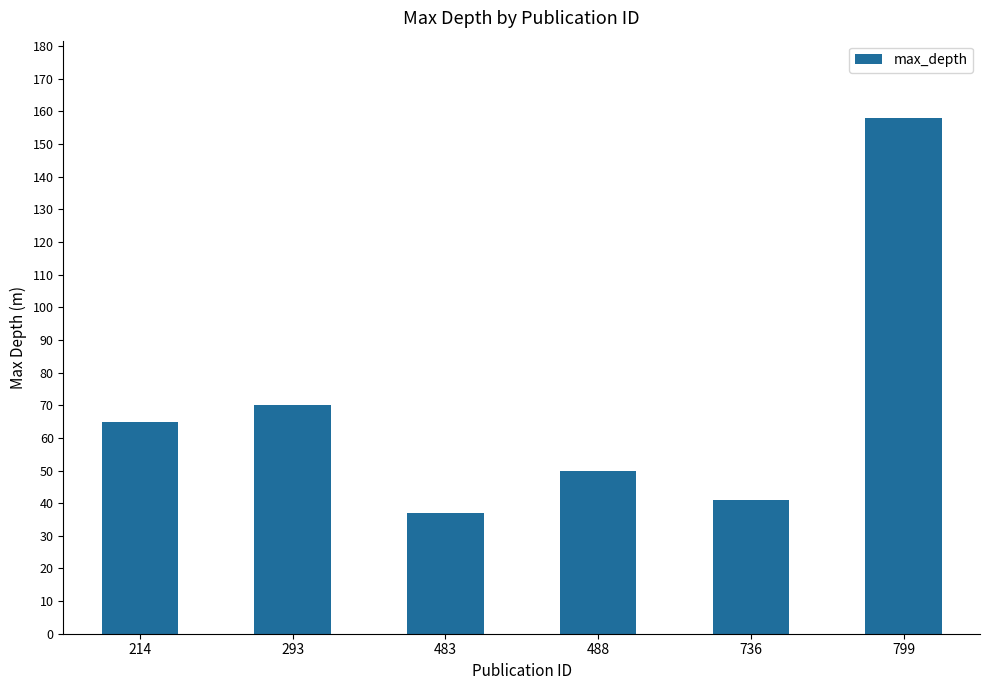

The value at 488 is 50. True or false?

True